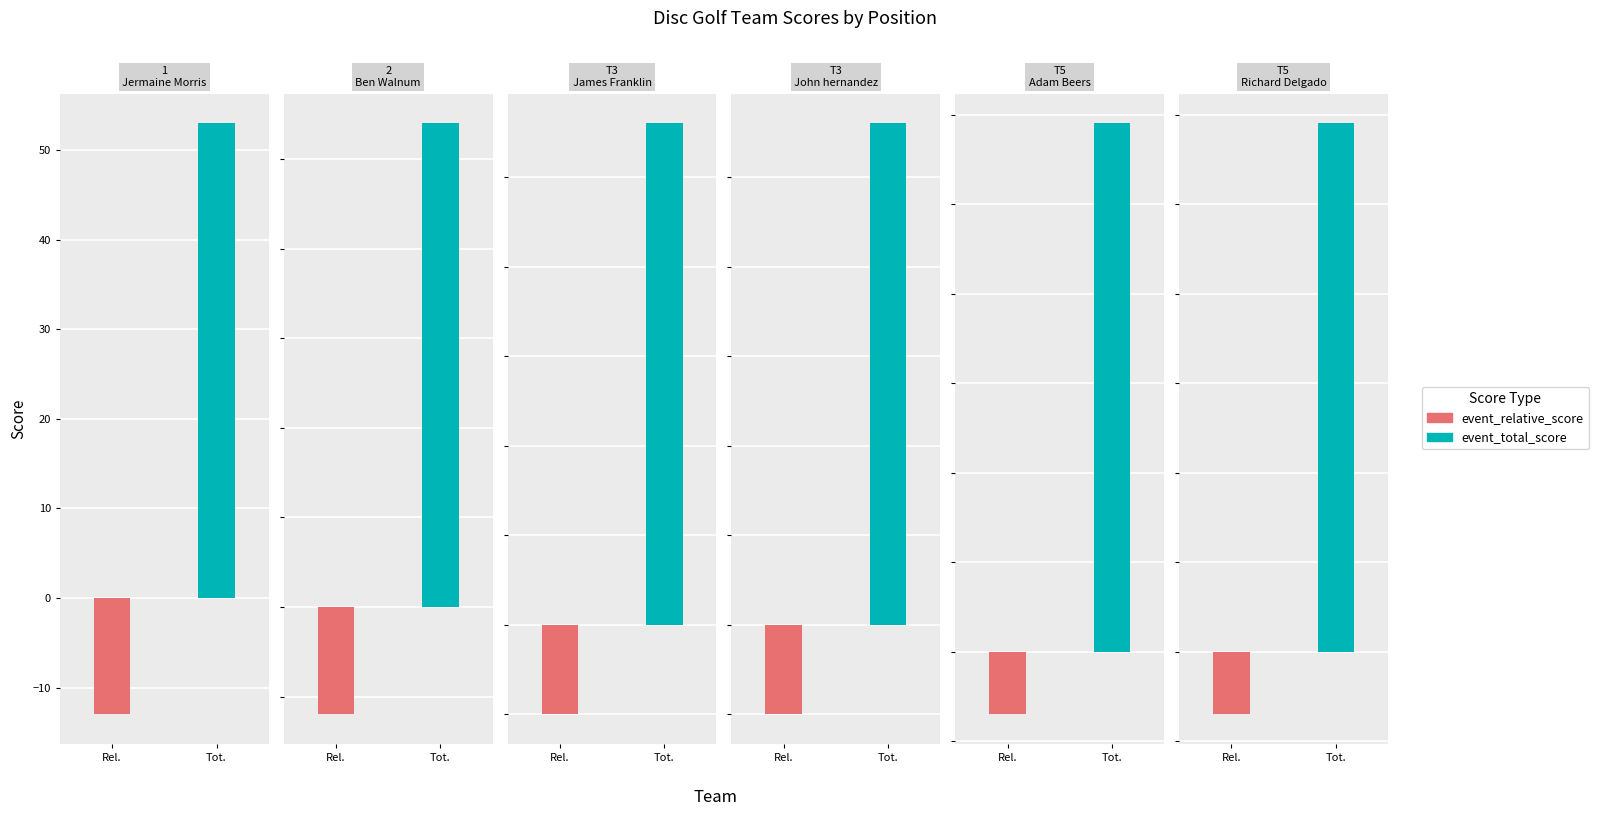

Read the event_total_score value at James Franklin & Matthew Knudsen.

56